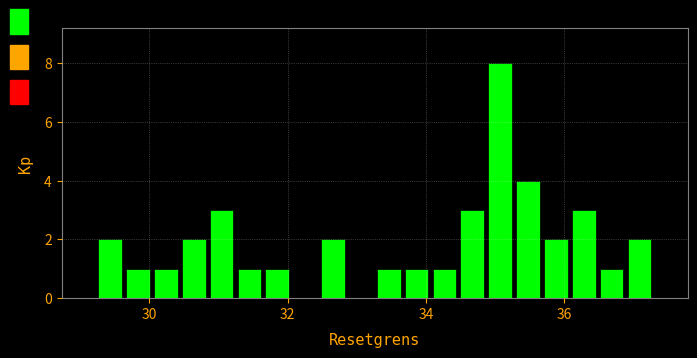

Around what value on the x-axis is the tallest bar? Give the approximate position of its centre, as read against the axis.

35.0